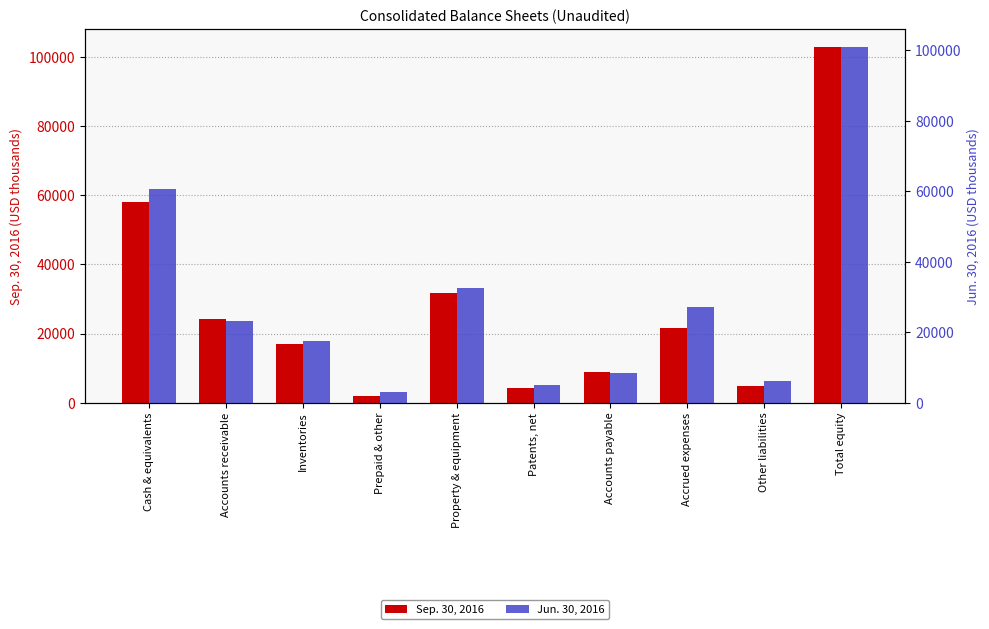

What is the difference between the highest and lowest values at Total equity?

2047